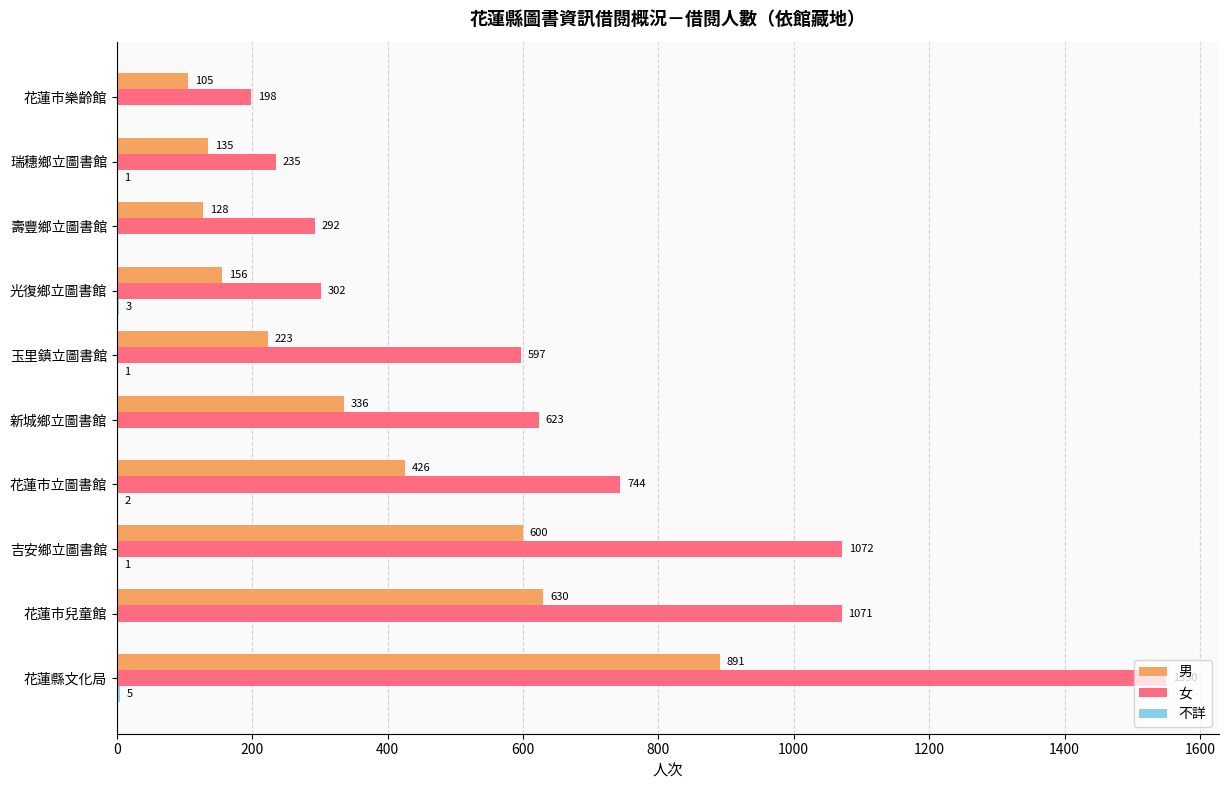

True or false: 男 has a value of 135 at 瑞穗鄉立圖書館.

True